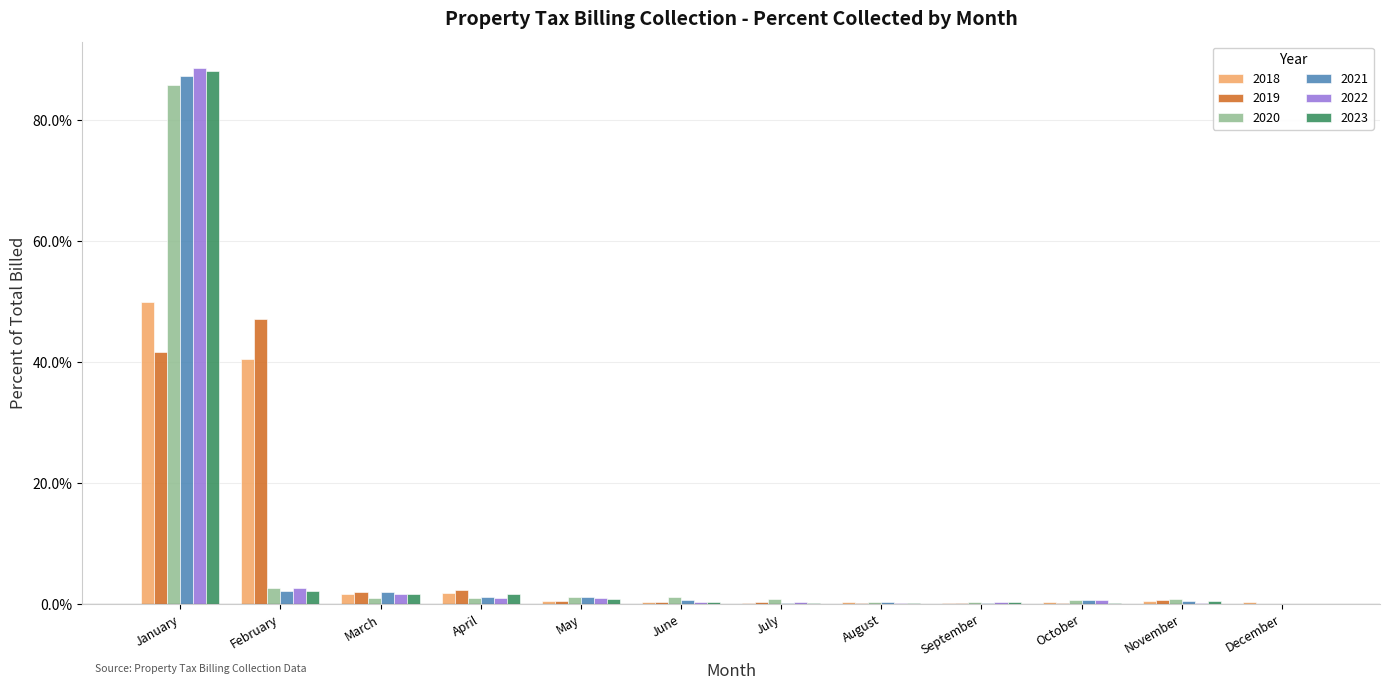

Reading left to right, what are all the values shown in this chart?

2018: January=0.5	February=0.4	March=0.0	April=0.0	May=0.0	June=0.0	July=0.0	August=0.0	September=0.0	October=0.0	November=0.0	December=0.0
2019: January=0.4	February=0.5	March=0.0	April=0.0	May=0.0	June=0.0	July=0.0	August=0.0	September=0.0	October=0.0	November=0.0	December=0.0
2020: January=0.9	February=0.0	March=0.0	April=0.0	May=0.0	June=0.0	July=0.0	August=0.0	September=0.0	October=0.0	November=0.0	December=0.0
2021: January=0.9	February=0.0	March=0.0	April=0.0	May=0.0	June=0.0	July=0.0	August=0.0	September=0.0	October=0.0	November=0.0	December=0.0
2022: January=0.9	February=0.0	March=0.0	April=0.0	May=0.0	June=0.0	July=0.0	August=0.0	September=0.0	October=0.0	November=0.0	December=0.0
2023: January=0.9	February=0.0	March=0.0	April=0.0	May=0.0	June=0.0	July=0.0	August=0.0	September=0.0	October=0.0	November=0.0	December=0.0